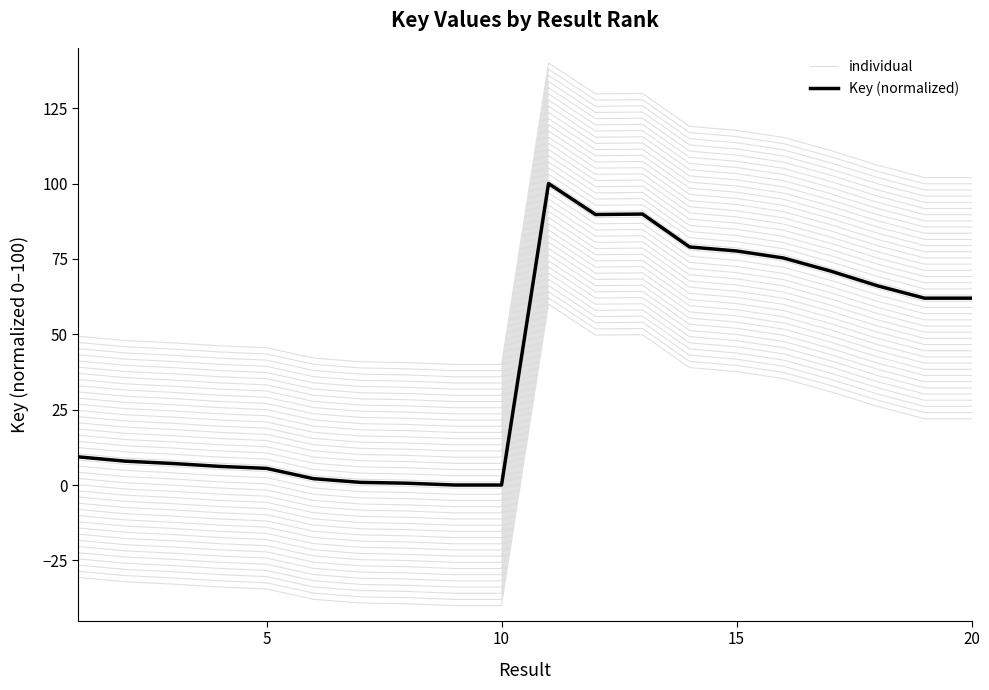

True or false: individual has more than 2 interior local peaks.

False